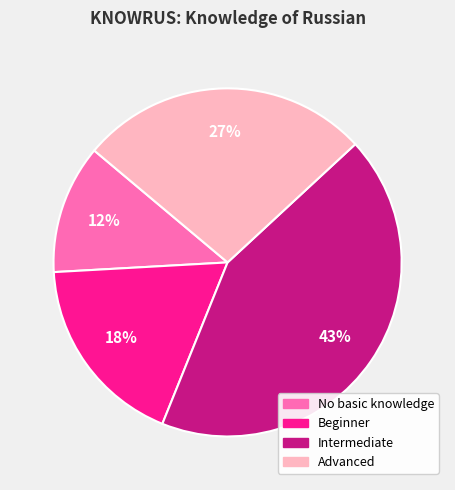

To the nearest percent, what is the average slice percentage?

25%